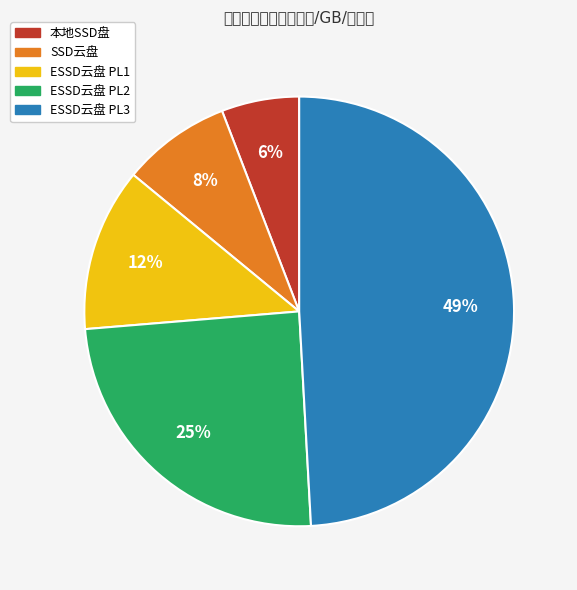

To the nearest percent, what percentage of the pie is SSD云盘?

8%